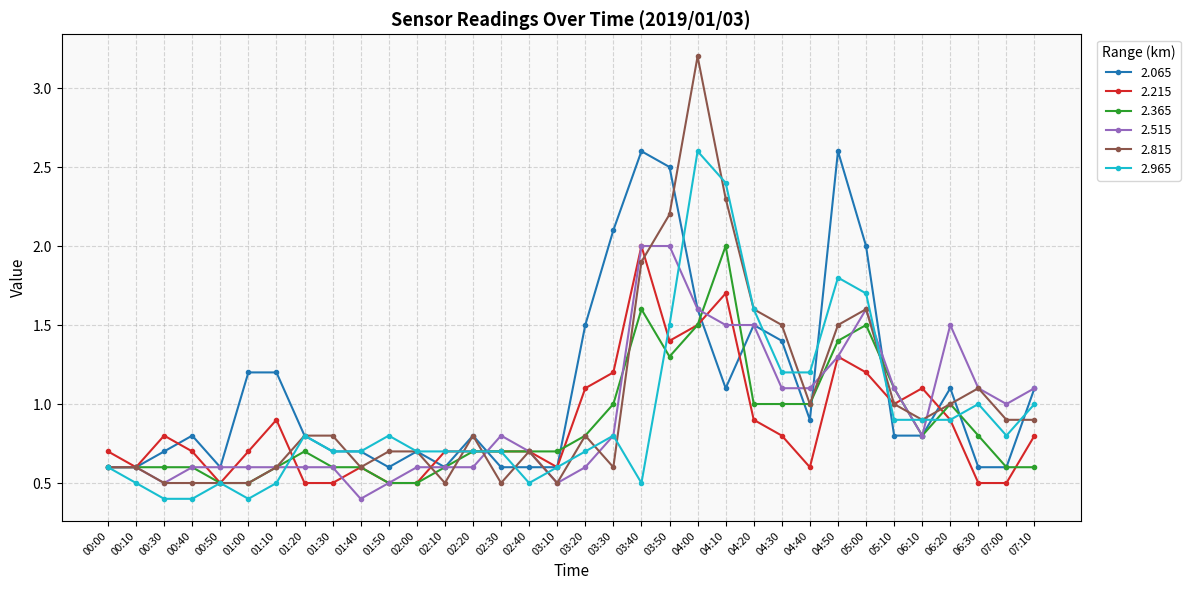

Which series has the largest total across all categories?

2.065